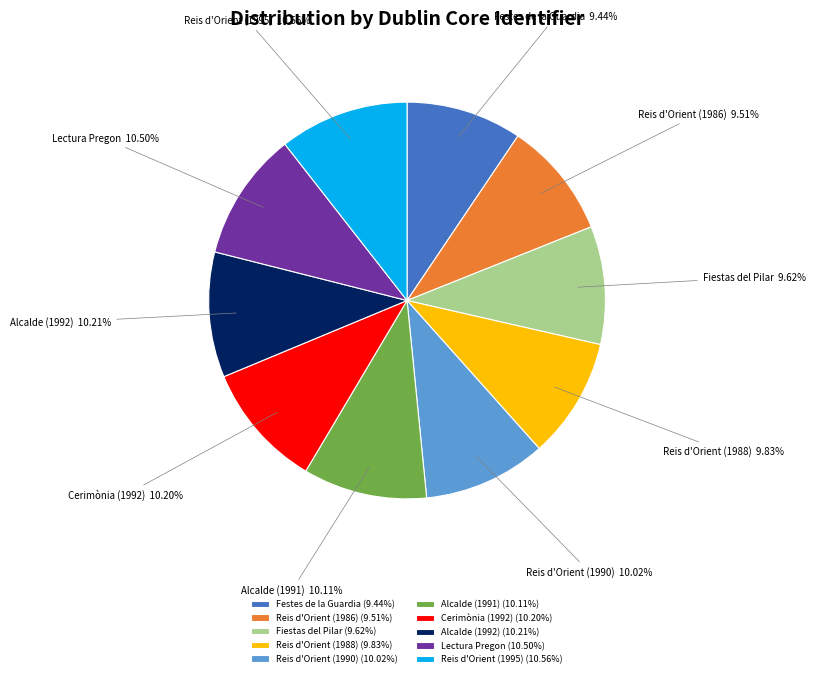

Does Alcalde (1991) account for over 50% of the chart?

No